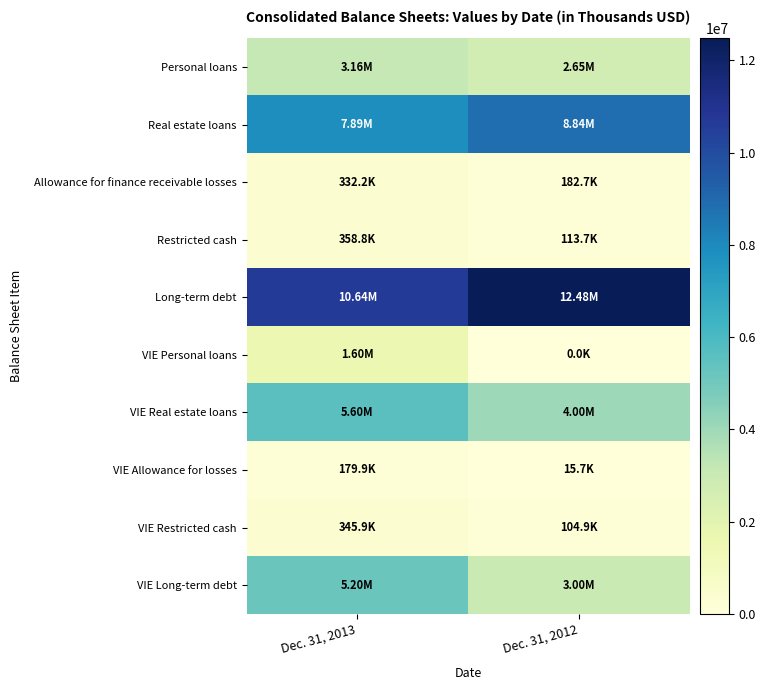

Reading left to right, what are all the values shown in this chart?

Personal loans: Dec. 31, 2013=3159932	Dec. 31, 2012=2649732
Real estate loans: Dec. 31, 2013=7885016	Dec. 31, 2012=8835176
Allowance for finance receivable losses: Dec. 31, 2013=332195	Dec. 31, 2012=182701
Restricted cash: Dec. 31, 2013=358759	Dec. 31, 2012=113703
Long-term debt: Dec. 31, 2013=10640728	Dec. 31, 2012=12477196
VIE Personal loans: Dec. 31, 2013=1600000	Dec. 31, 2012=0
VIE Real estate loans: Dec. 31, 2013=5600000	Dec. 31, 2012=4000000
VIE Allowance for losses: Dec. 31, 2013=179900	Dec. 31, 2012=15700
VIE Restricted cash: Dec. 31, 2013=345900	Dec. 31, 2012=104900
VIE Long-term debt: Dec. 31, 2013=5200000	Dec. 31, 2012=3000000